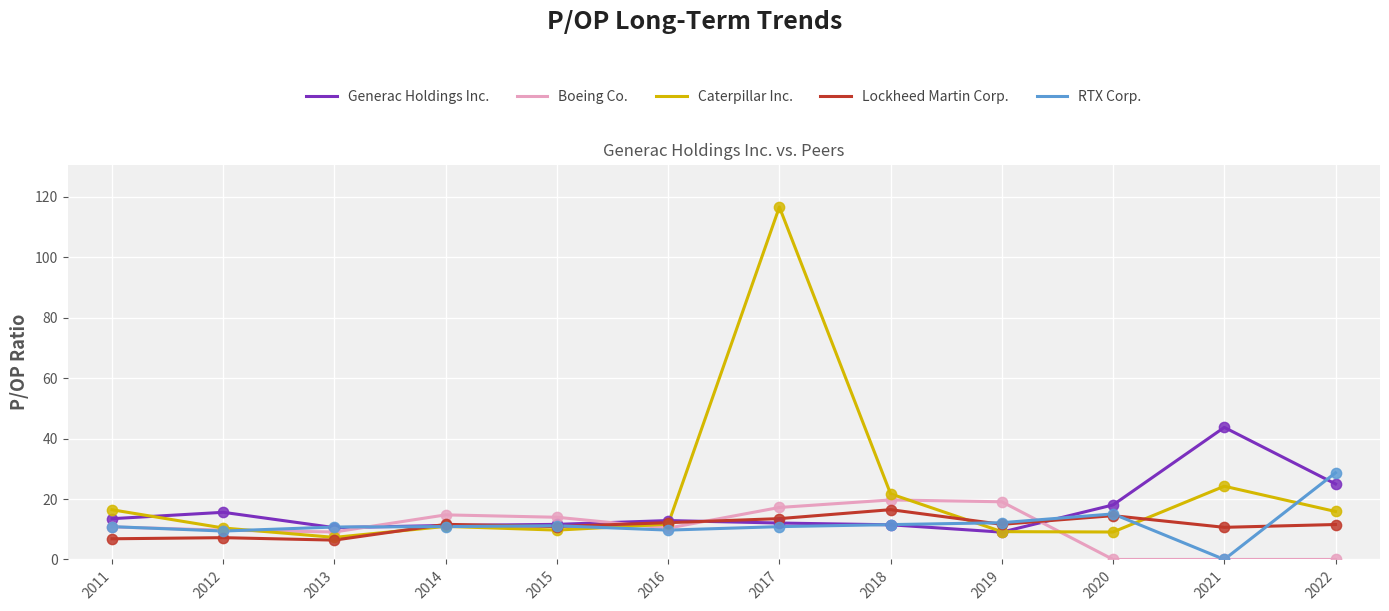

What is the spread (max minus min) of values at 2020?

18.0